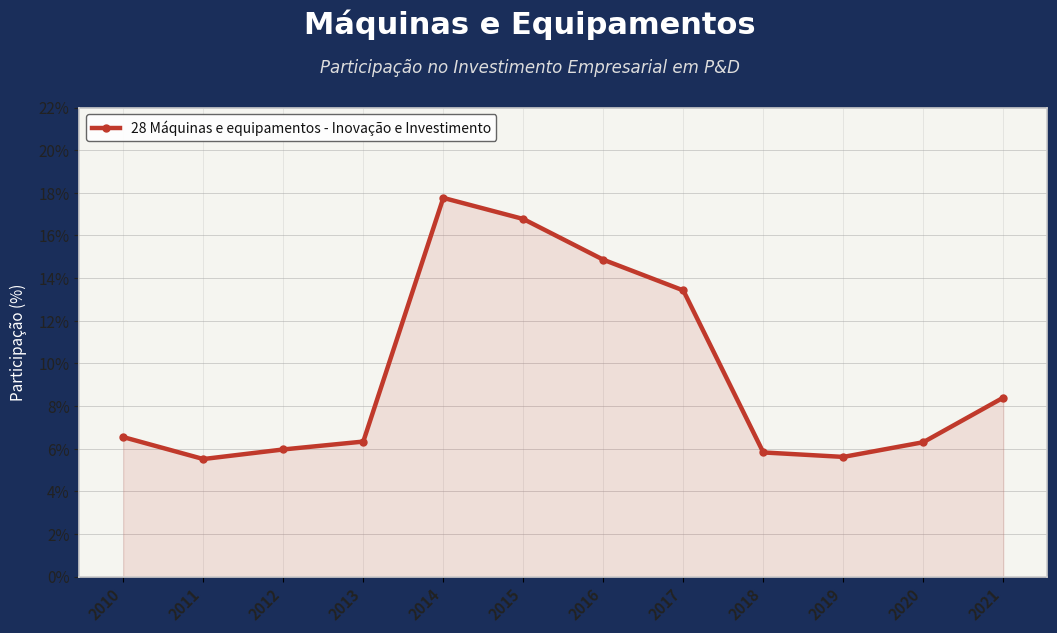

How many categories are shown in the chart?

12